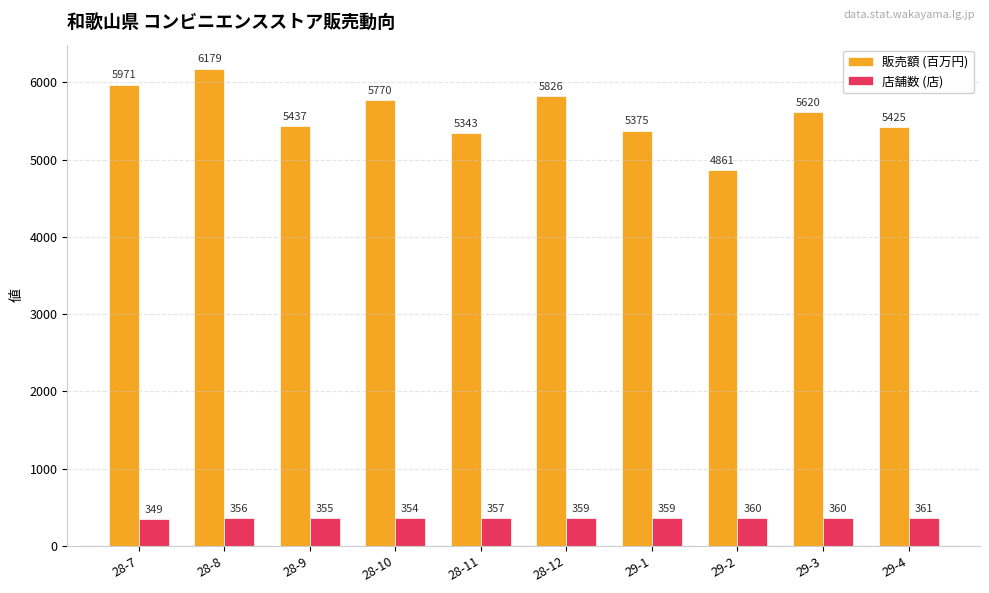

Which label corresponds to the smallest value in the chart?

28-7